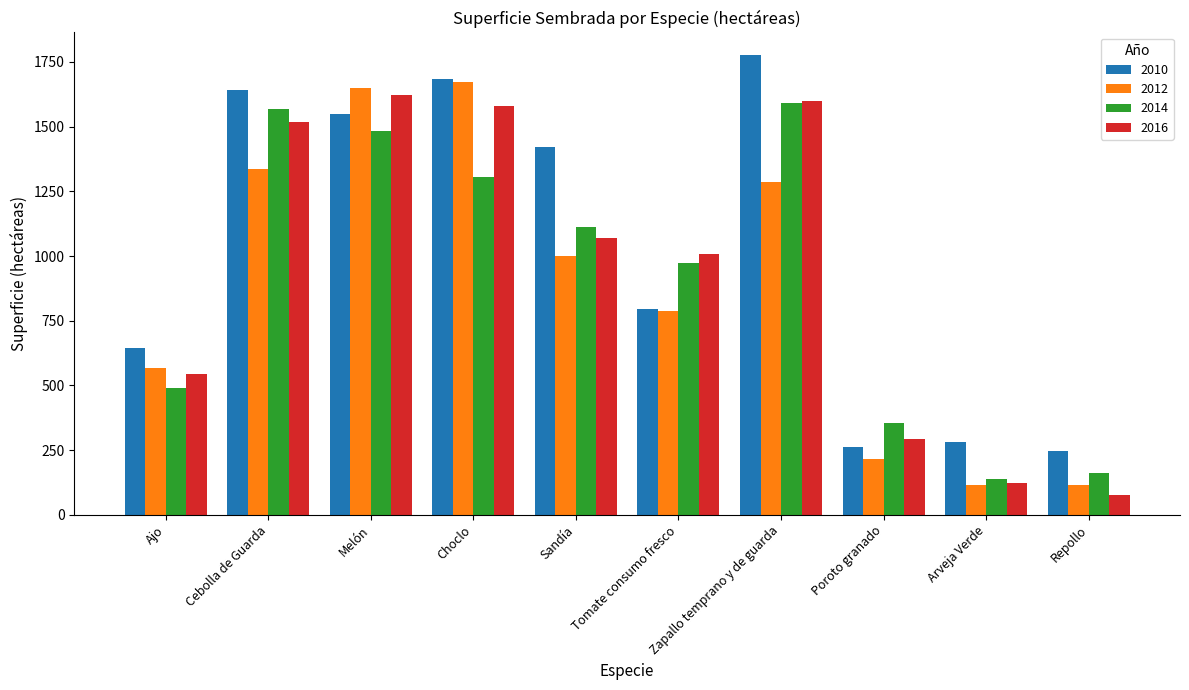

What is the approximate value of 2014 at Poroto granado?

355.4